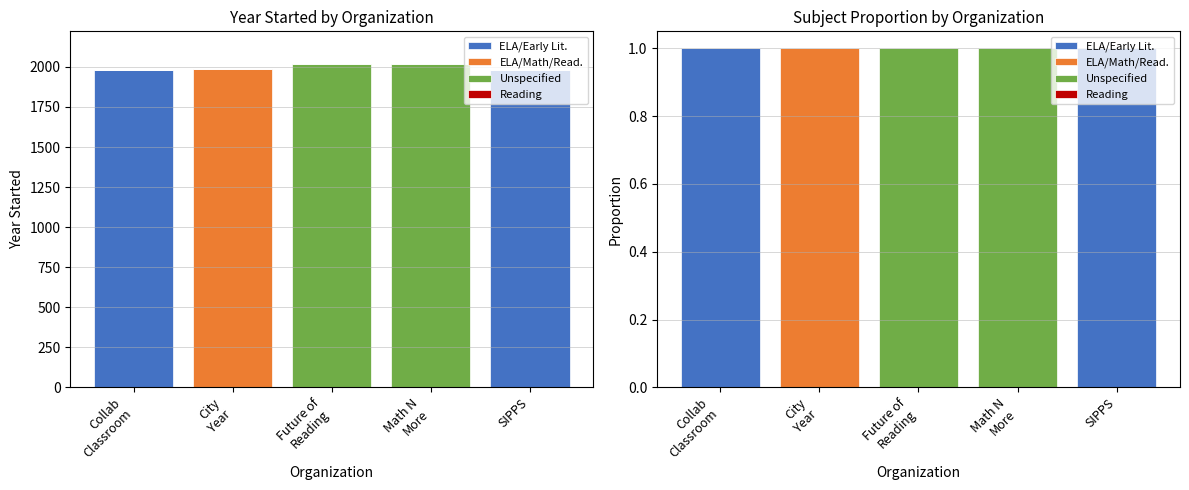

Reading right to left, what are all the values shown in this chart?

ELA/Early Lit.: 1	0	0	0	1
ELA/Math/Read.: 0	0	0	1	0
Unspecified: 0	1	1	0	0
Reading: 0	0	0	0	0